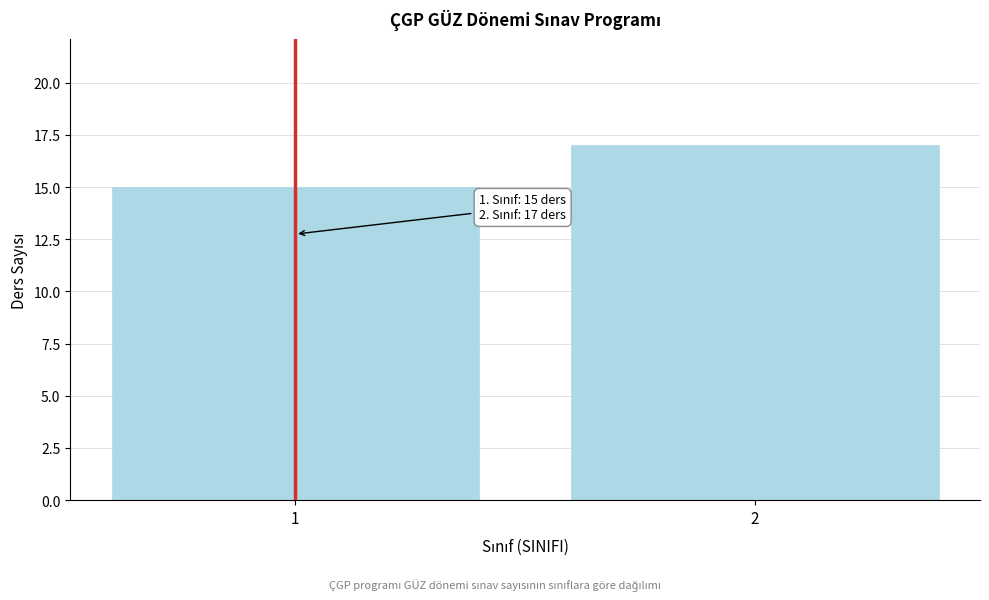

Reading left to right, transcribe all the data shown in this chart.

15	17